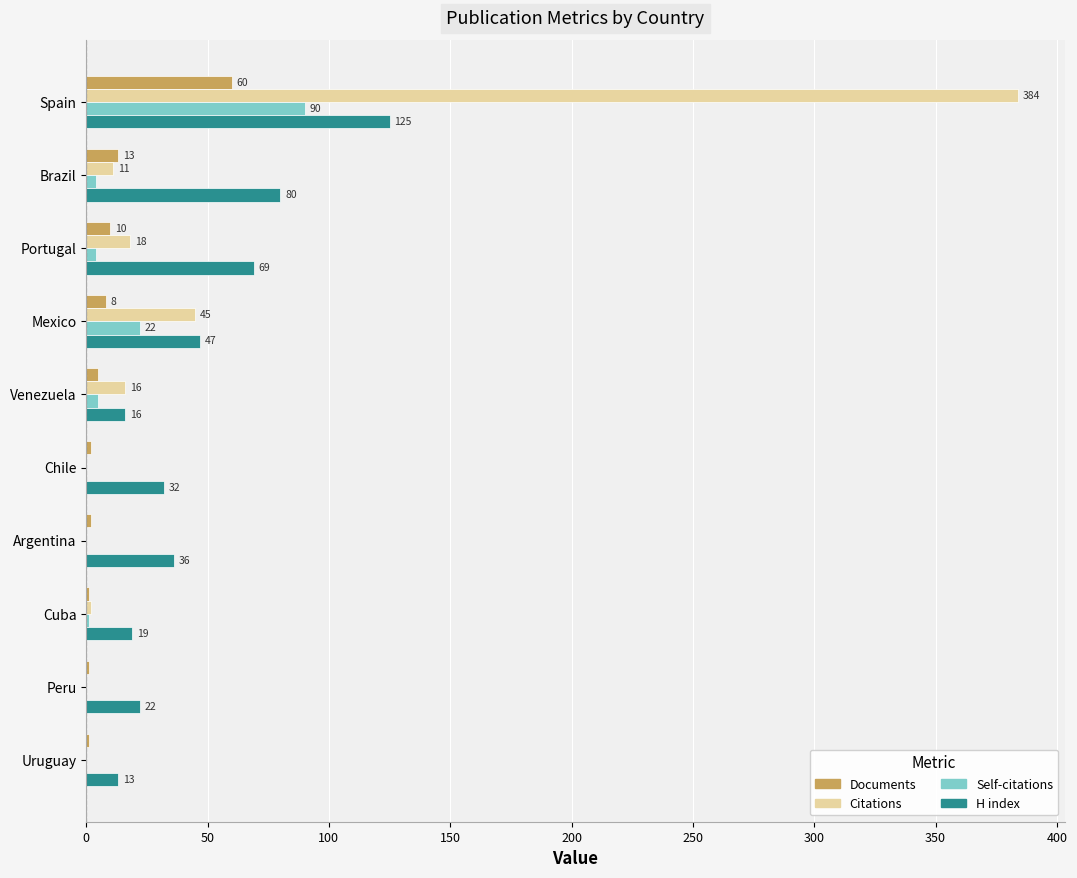

At which label does Citations reach its peak?

Spain